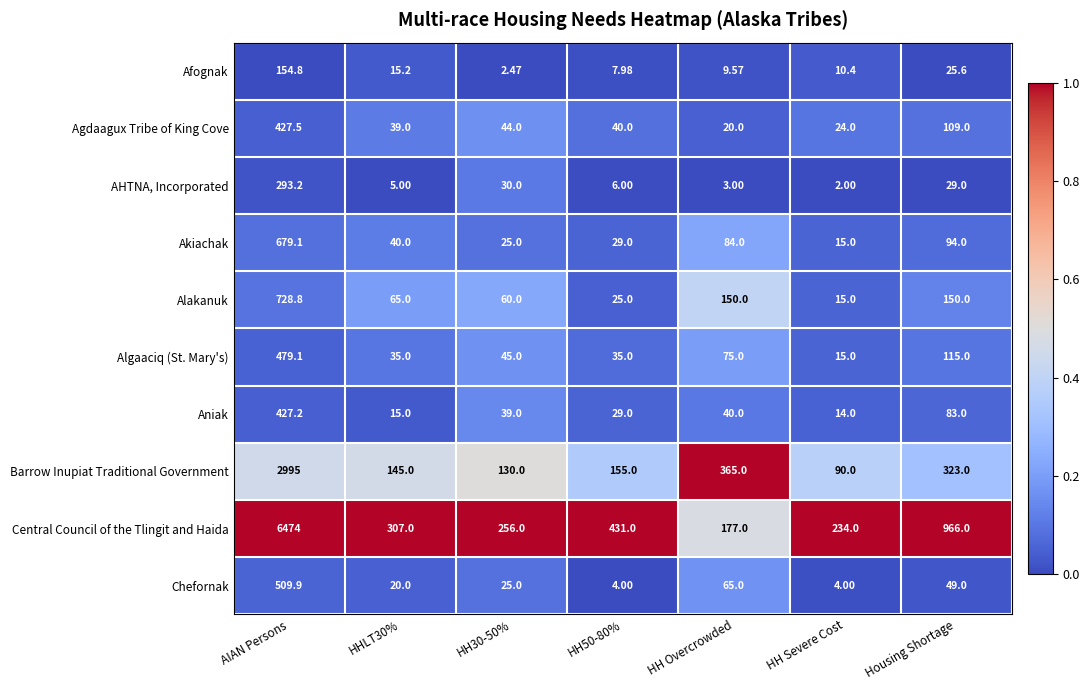

Rank the series by their maximum value, from highest to lowest.

Central Council of the Tlingit and Haida, Barrow Inupiat Traditional Government, Alakanuk, Akiachak, Chefornak, Algaaciq (St. Mary's), Agdaagux Tribe of King Cove, Aniak, AHTNA, Incorporated, Afognak